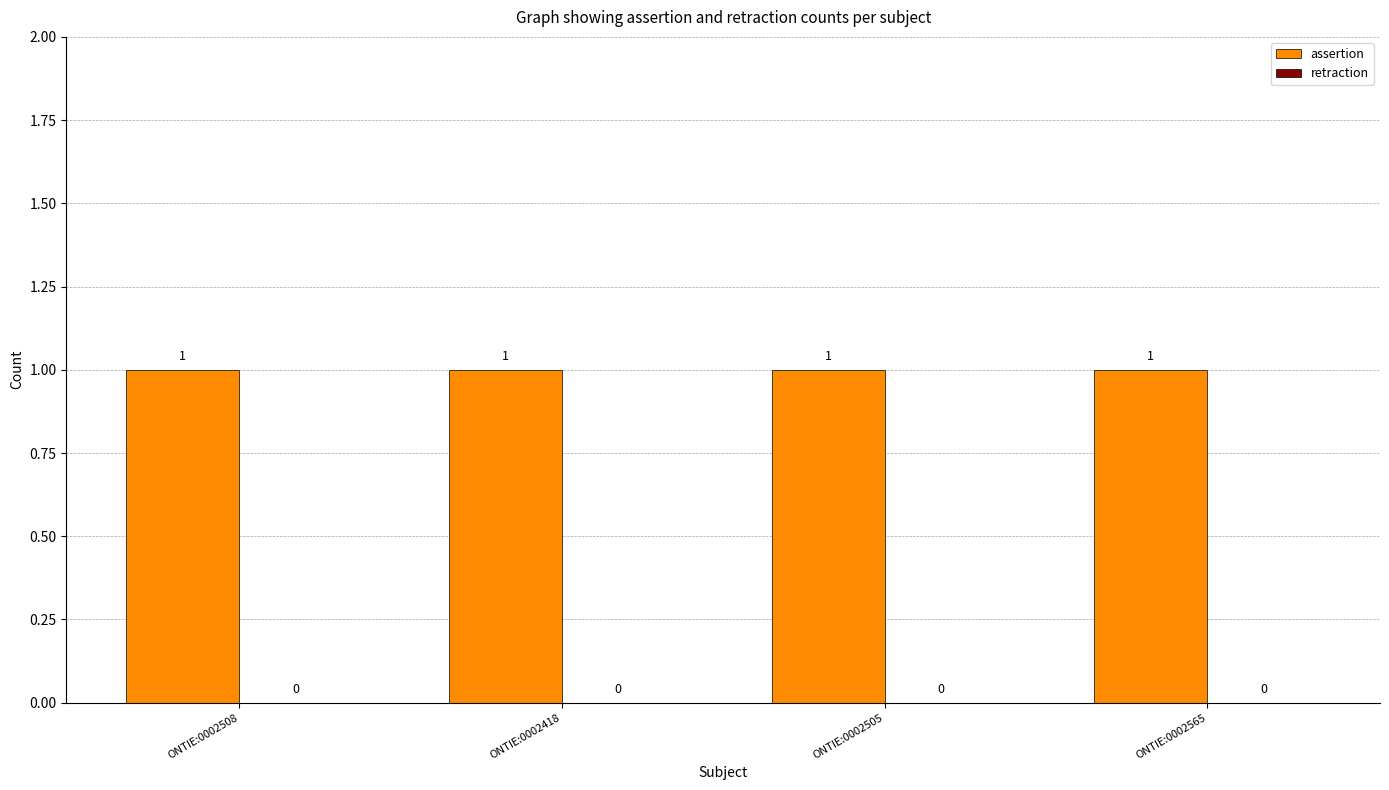

What is the label of the 3rd bar from the left?

ONTIE:0002505